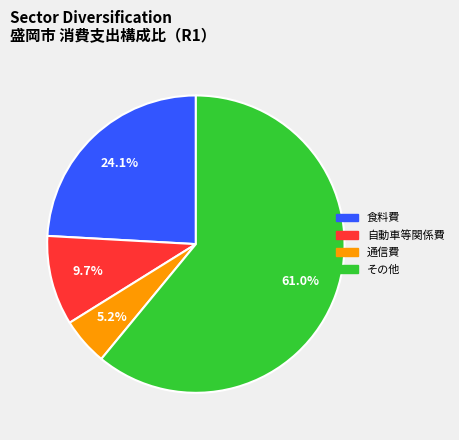

Is there a majority slice in this chart?

Yes